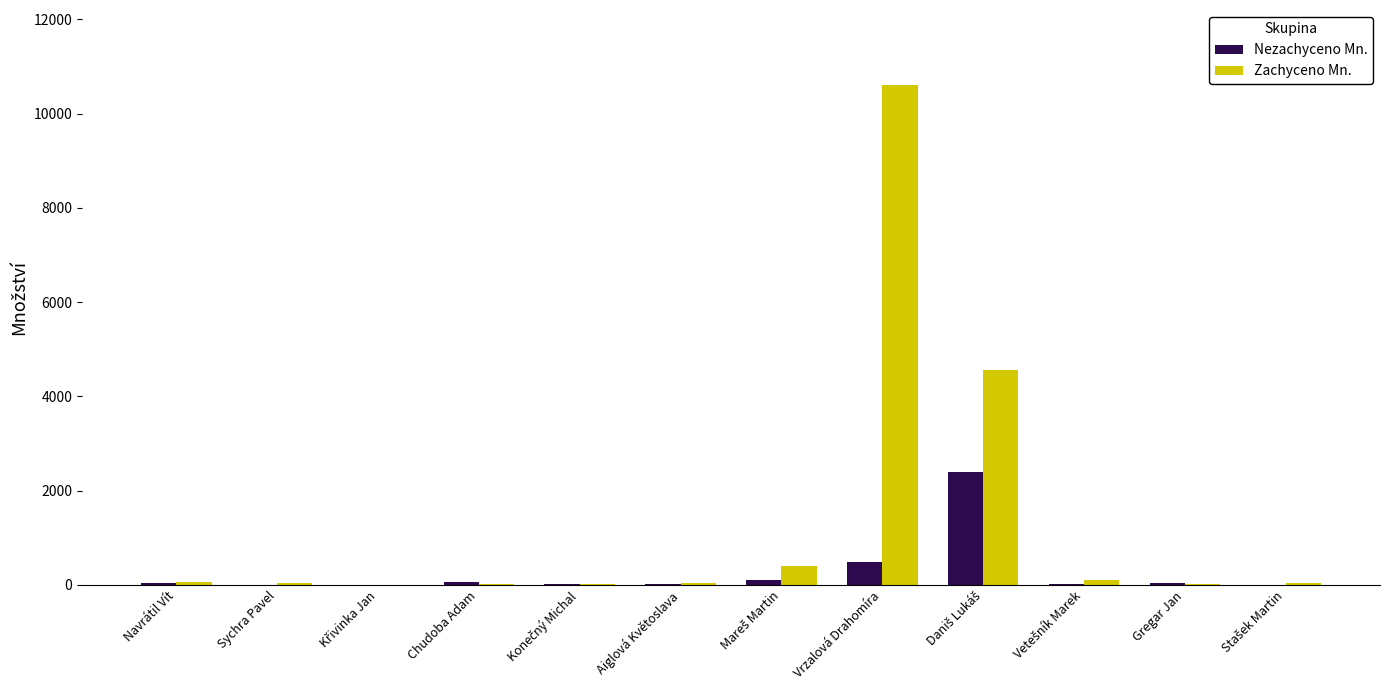

Are the bars horizontal?

No